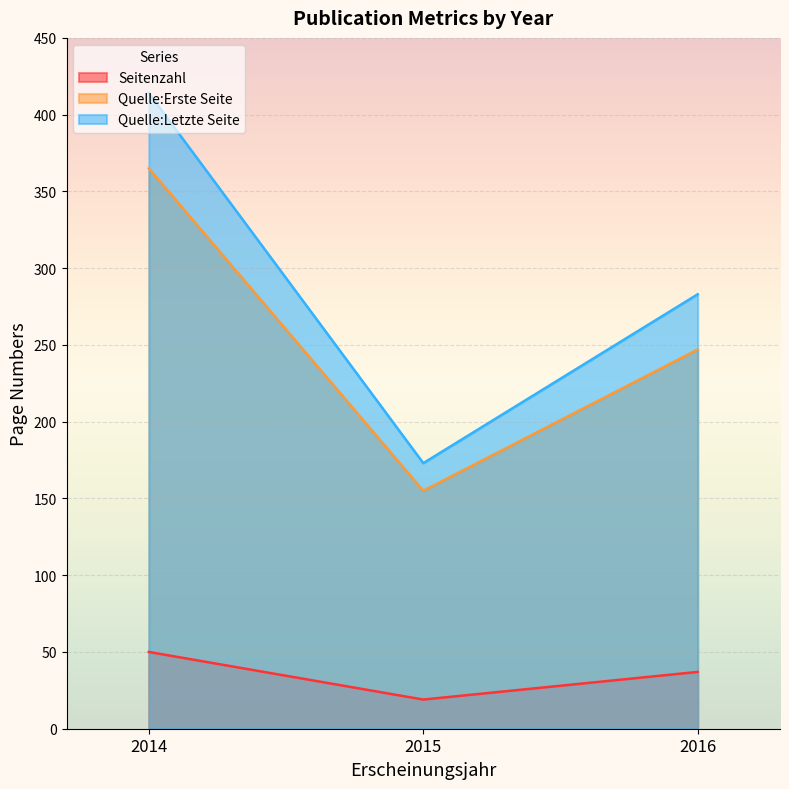

What is the sum of all Quelle:Erste Seite values?

767